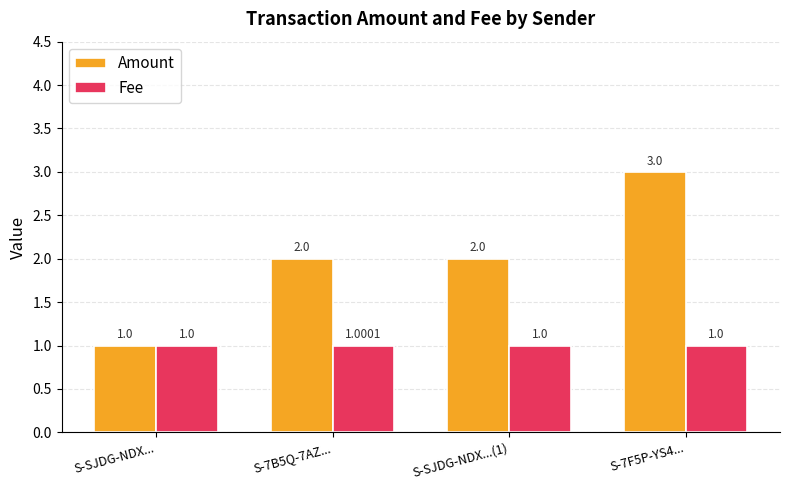

What is the minimum value shown in the chart?

1.0